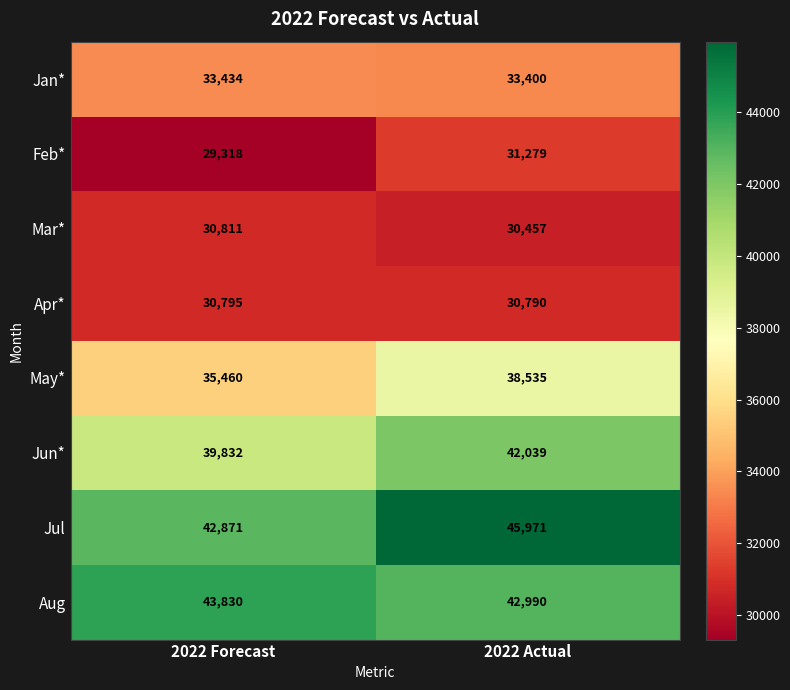

What is the maximum value for Mar*?

30811